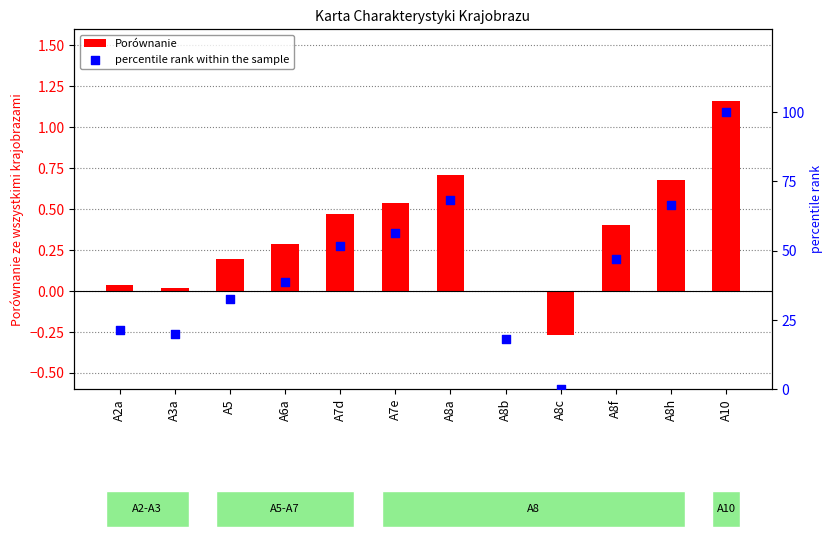

At which category is the sum across all series the highest?

A10